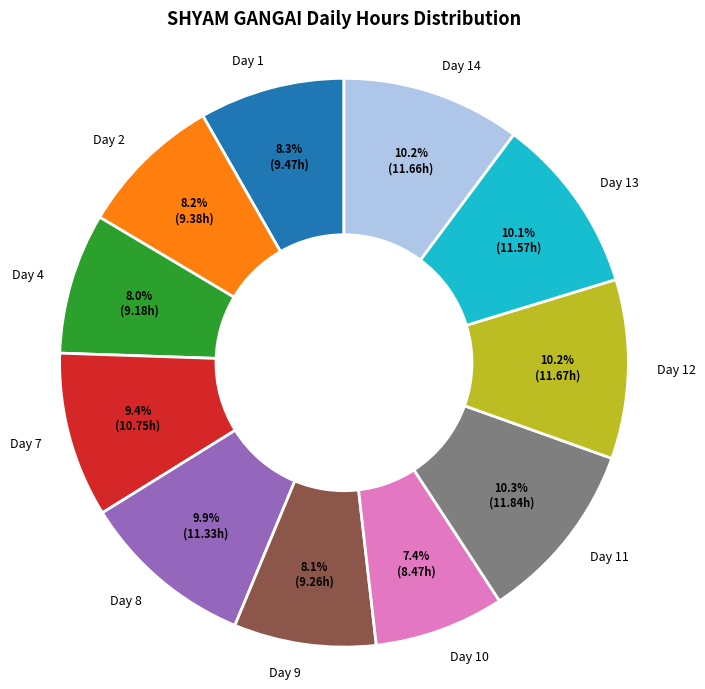

To the nearest percent, what is the combined percentage of Day 2 and Day 10?

16%